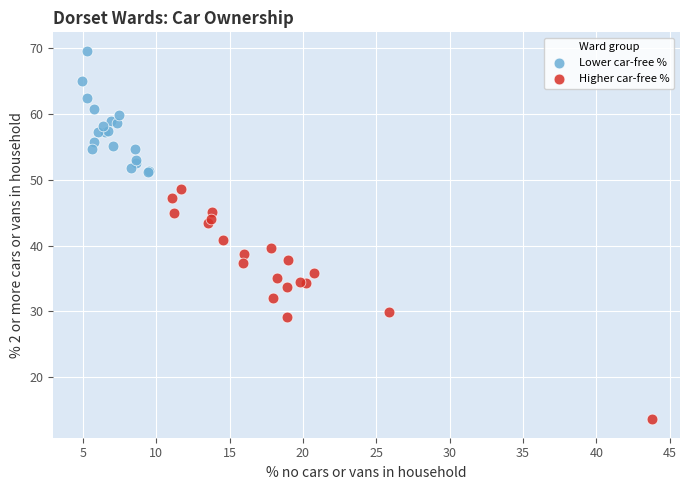

Which series reaches the maximum Y coordinate?

Lower car-free %